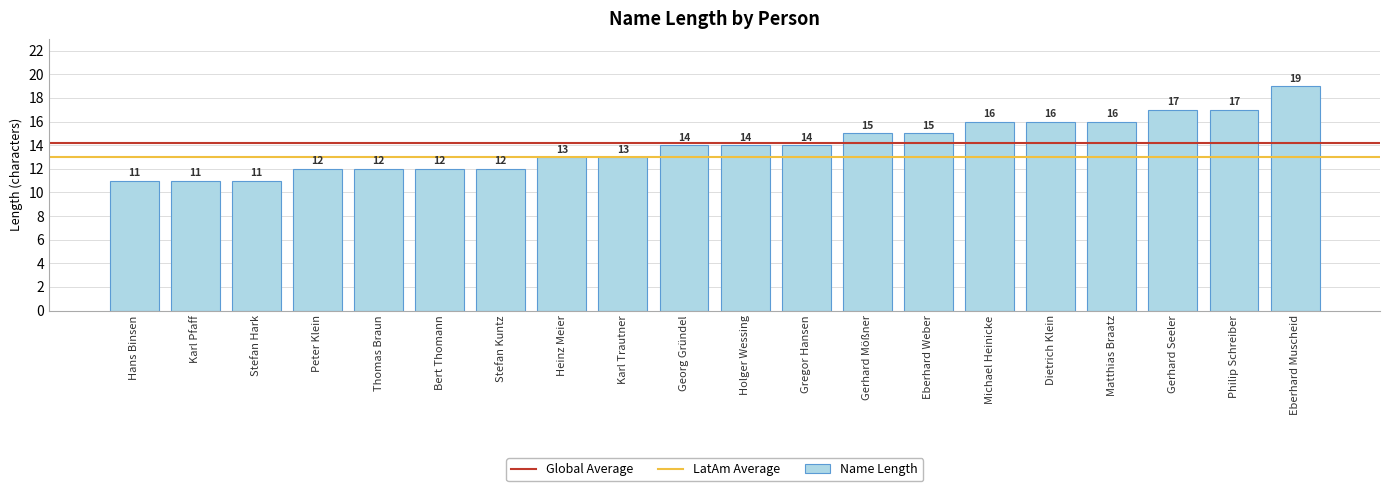

Reading left to right, what are all the values shown in this chart?

11	11	11	12	12	12	12	13	13	14	14	14	15	15	16	16	16	17	17	19